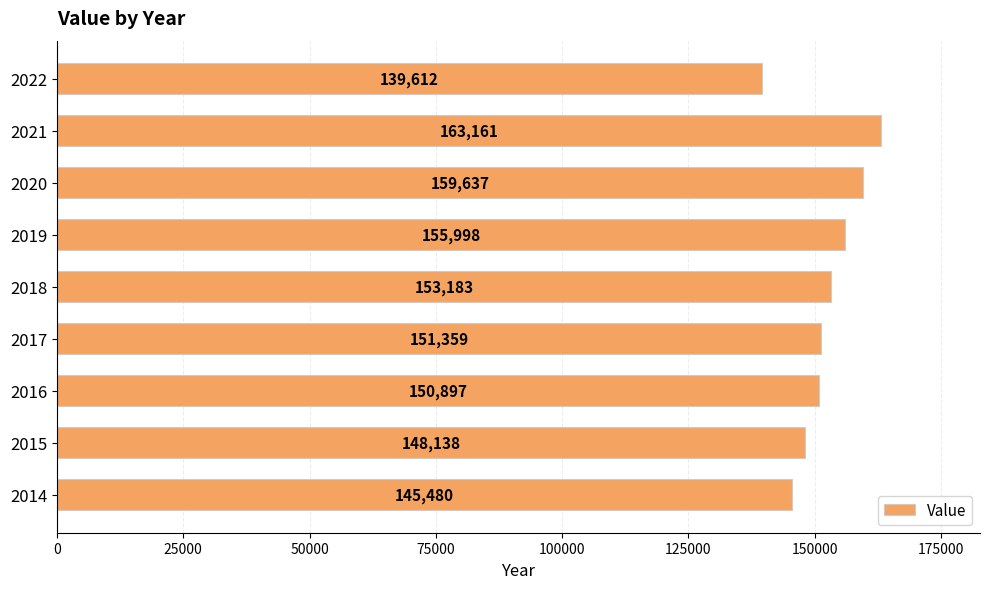

What is the sum of all values?

1367465